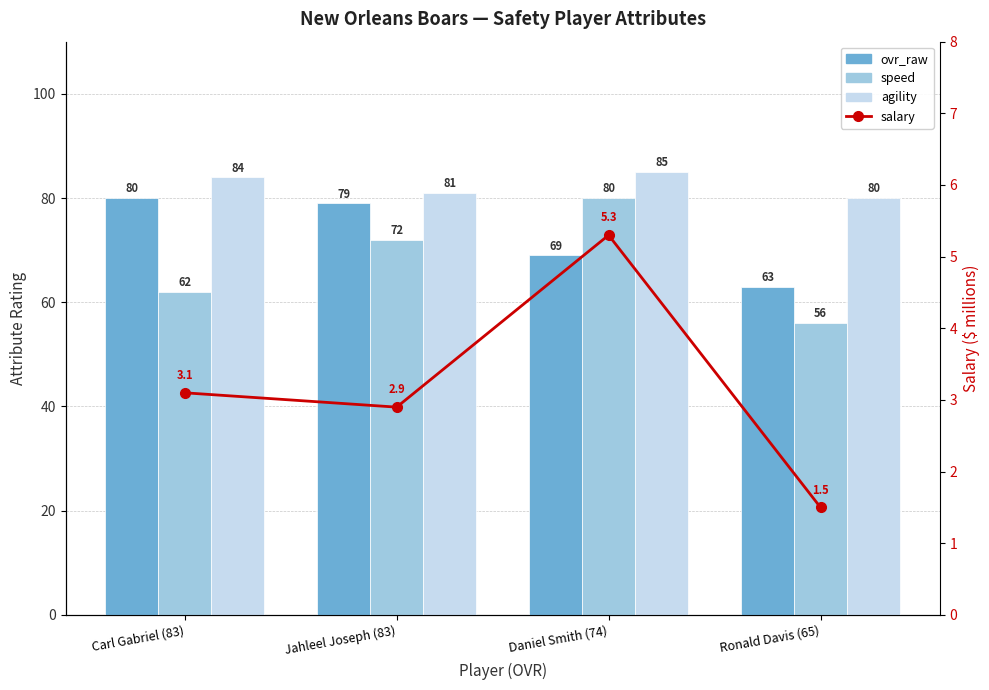

Reading right to left, extract all data points from this chart.

ovr_raw: 63.0	69.0	79.0	80.0
speed: 56.0	80.0	72.0	62.0
agility: 80.0	85.0	81.0	84.0
salary: 1.5	5.3	2.9	3.1